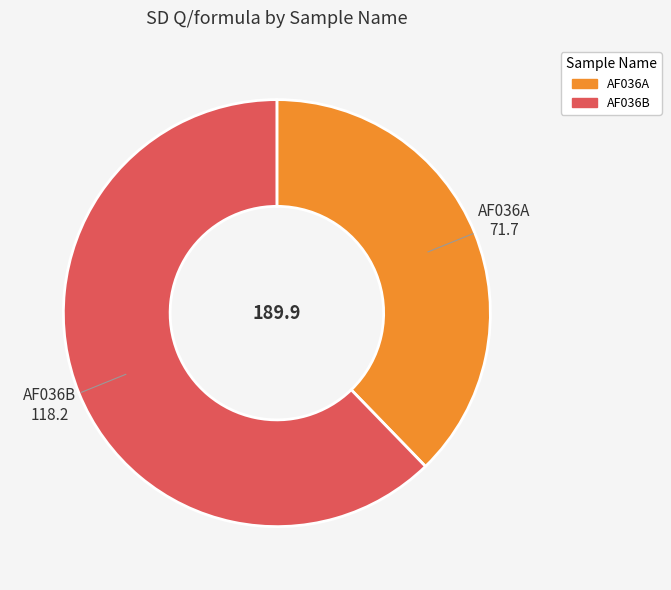

Count the number of slices in the pie.

2